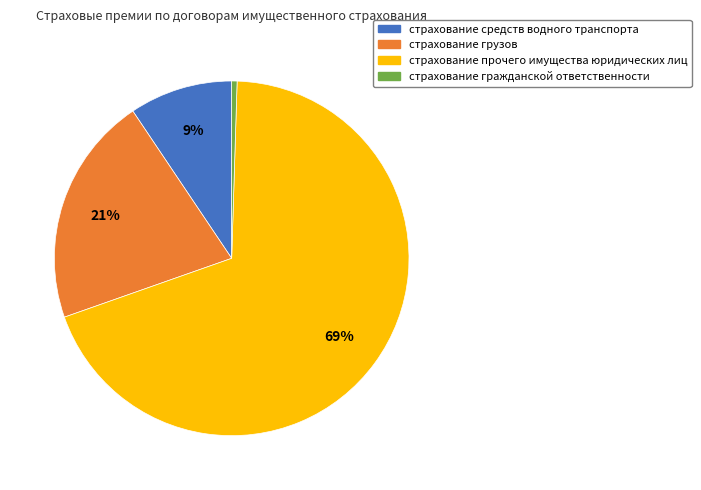

To the nearest percent, what percentage of the pie is страхование средств водного транспорта?

9%